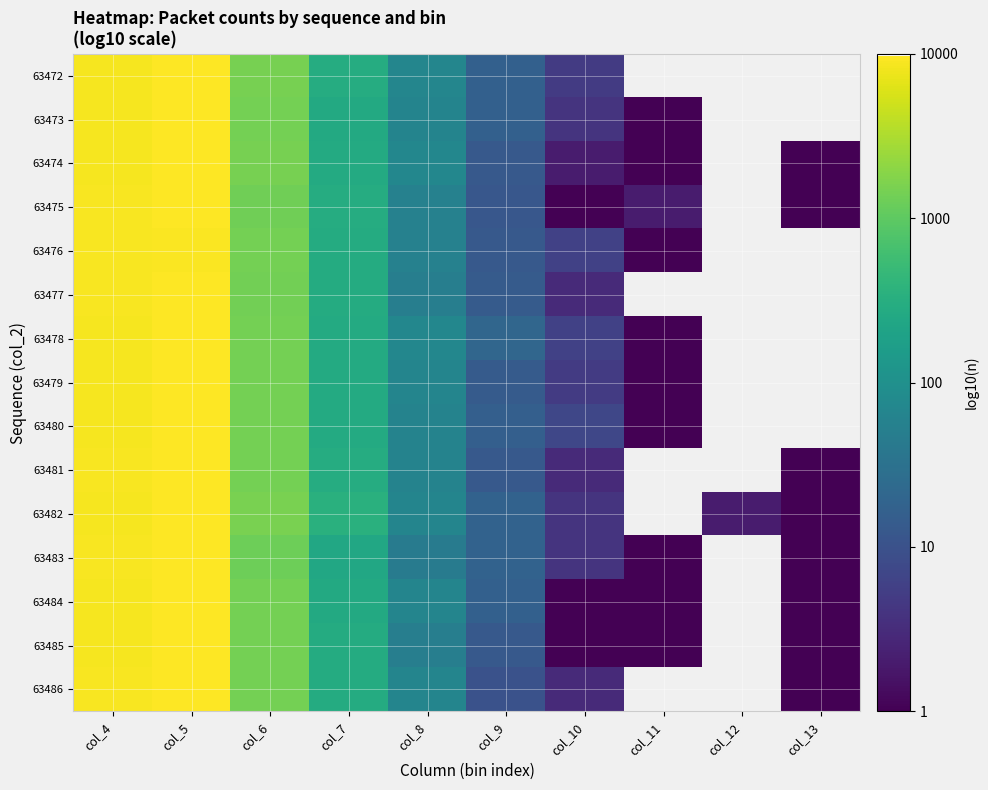

What is the sum of the 63482 values at col_12 and col_9?

1.6